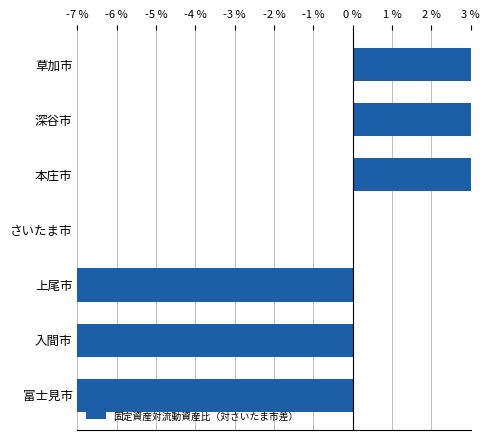

The value at 深谷市 is 8.4. True or false?

False